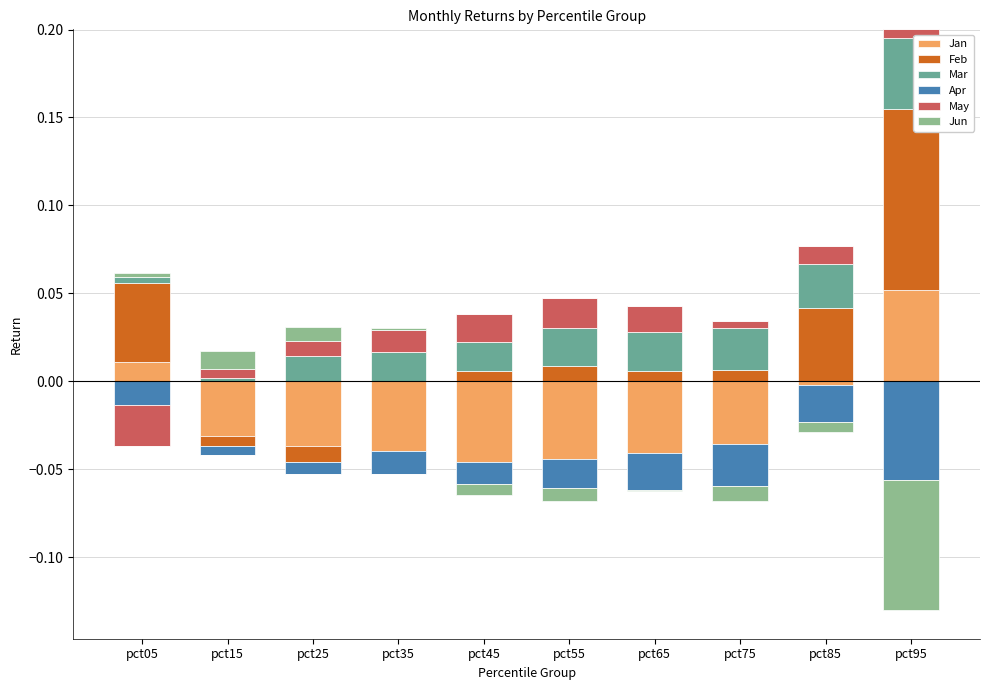

Between pct35 and pct55, which is larger?

pct35